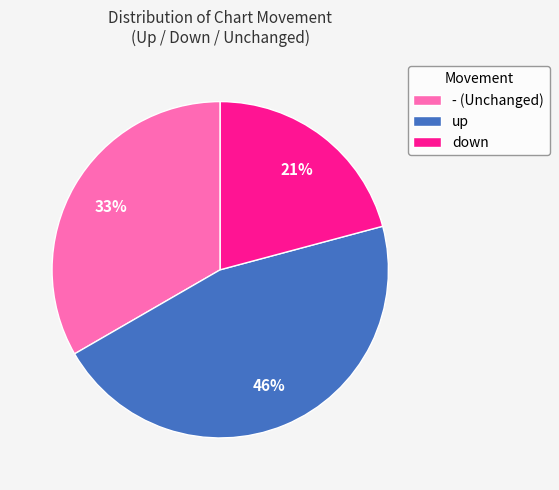

Do - (Unchanged) and up together represent more than half of the pie?

Yes